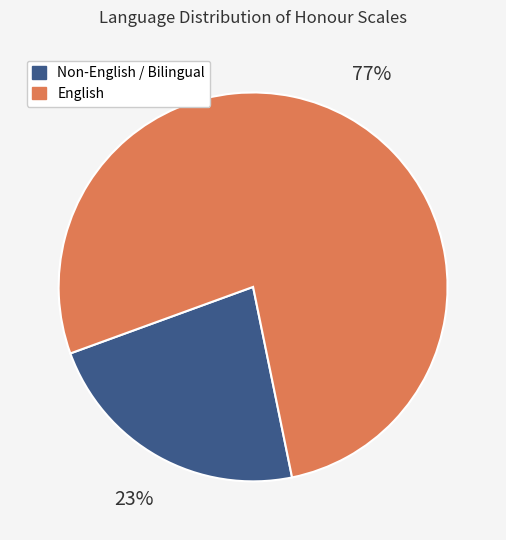

Does any single category account for the majority?

Yes